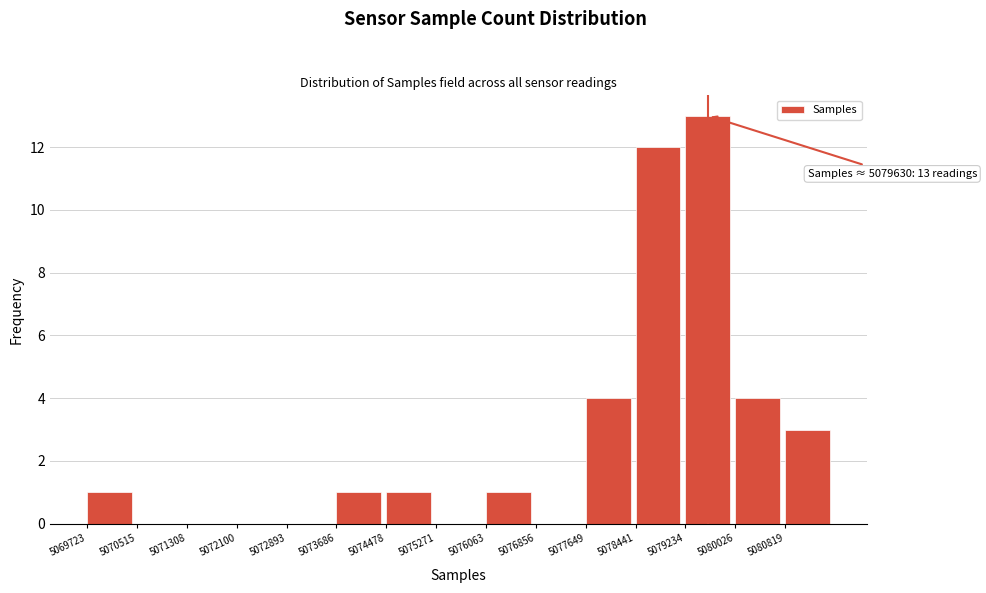

Over which range of the x-axis is the bar tallest?

5079200 to 5080000